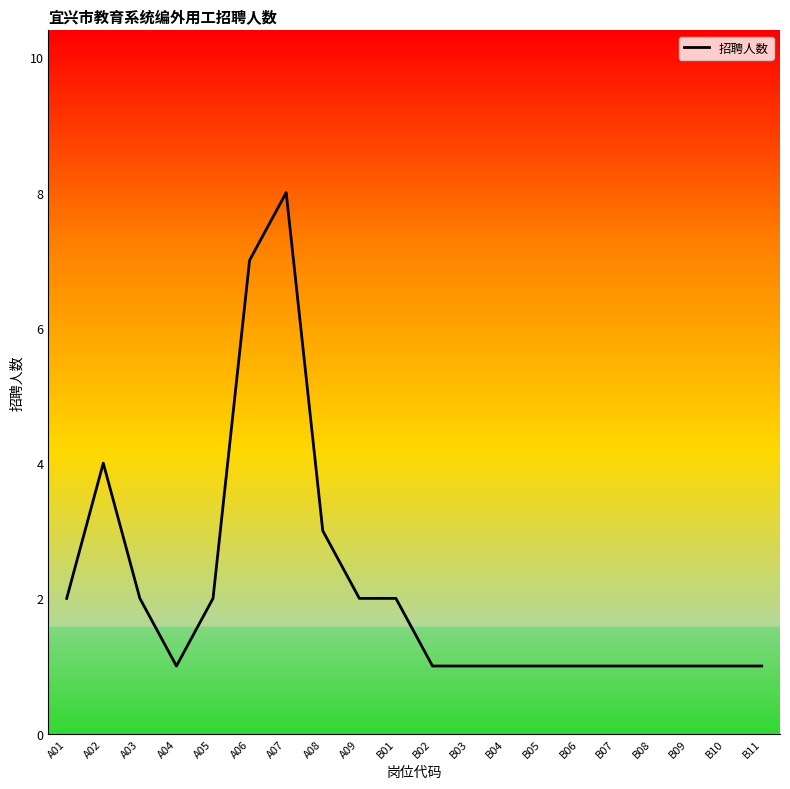

What position from the right is A06?

15